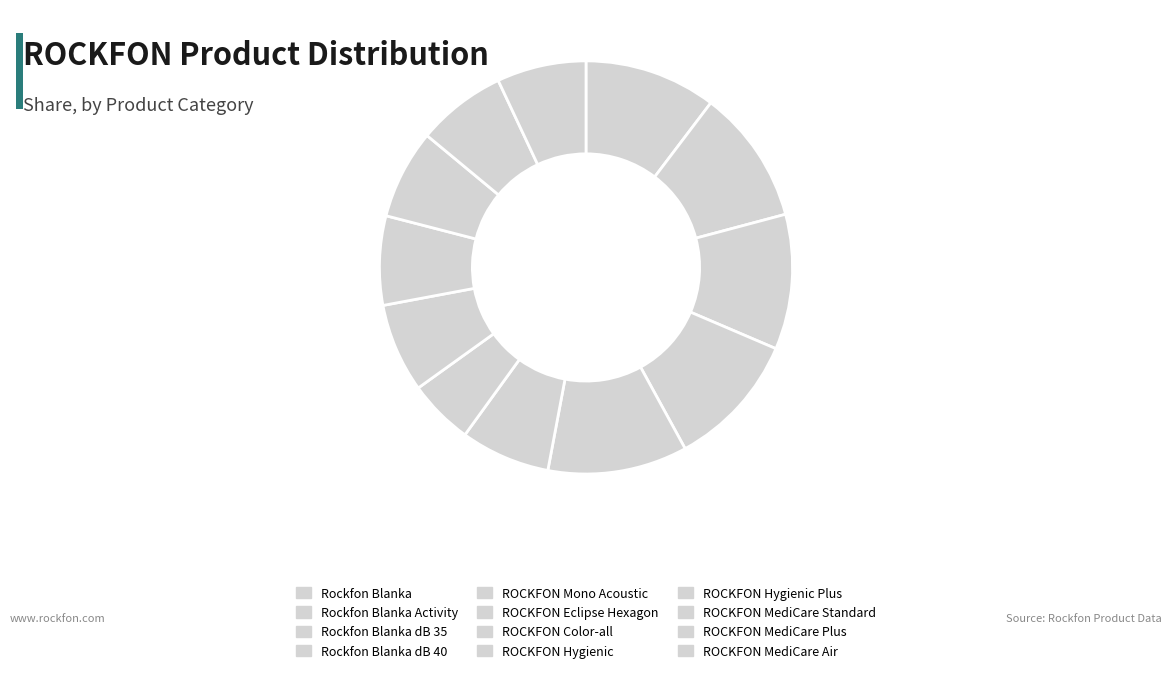

Is it true that ROCKFON Hygienic Plus is 21% of the pie?

False